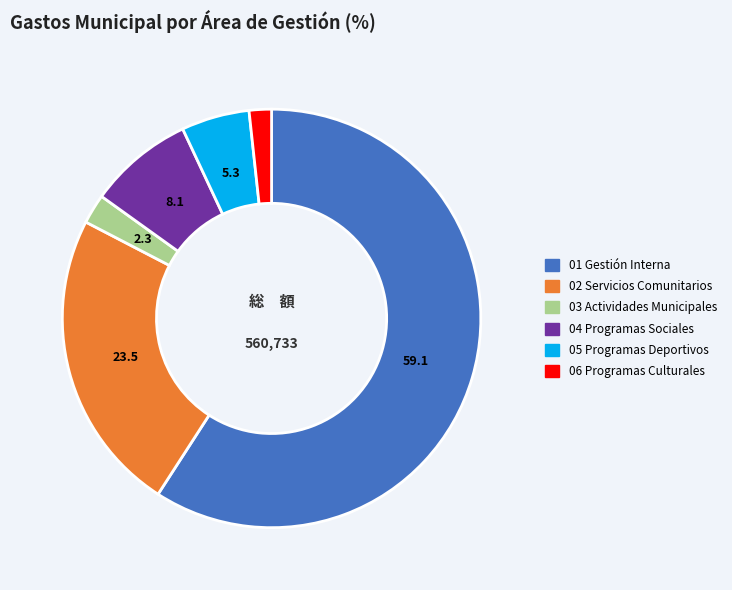

Count the number of slices in the pie.

6